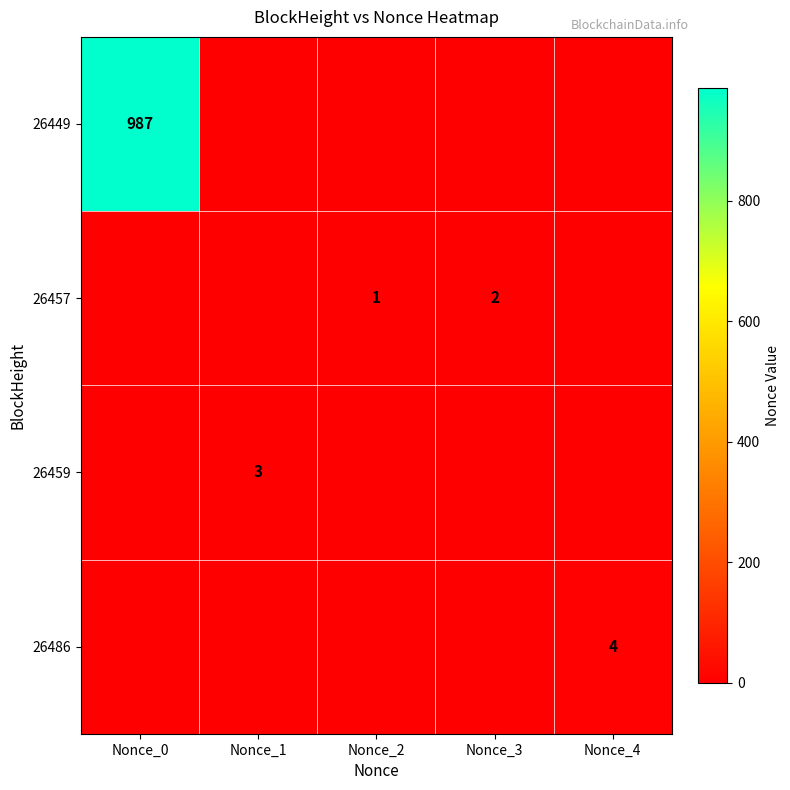

Is it true that 26459 equals 3 at Nonce_1?

True